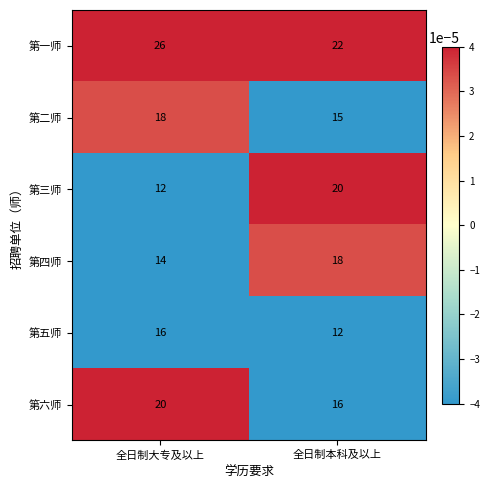

Which series has the widest spread of values?

第三师